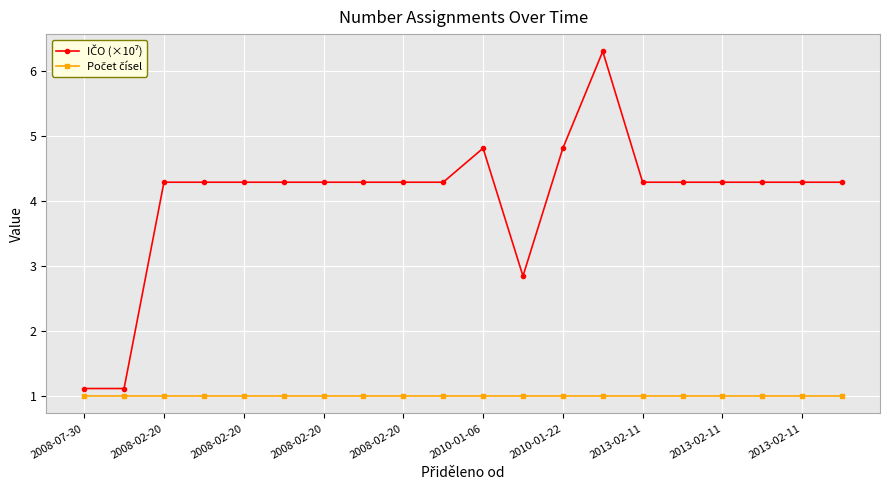

What is the minimum value shown in the chart?

1.0